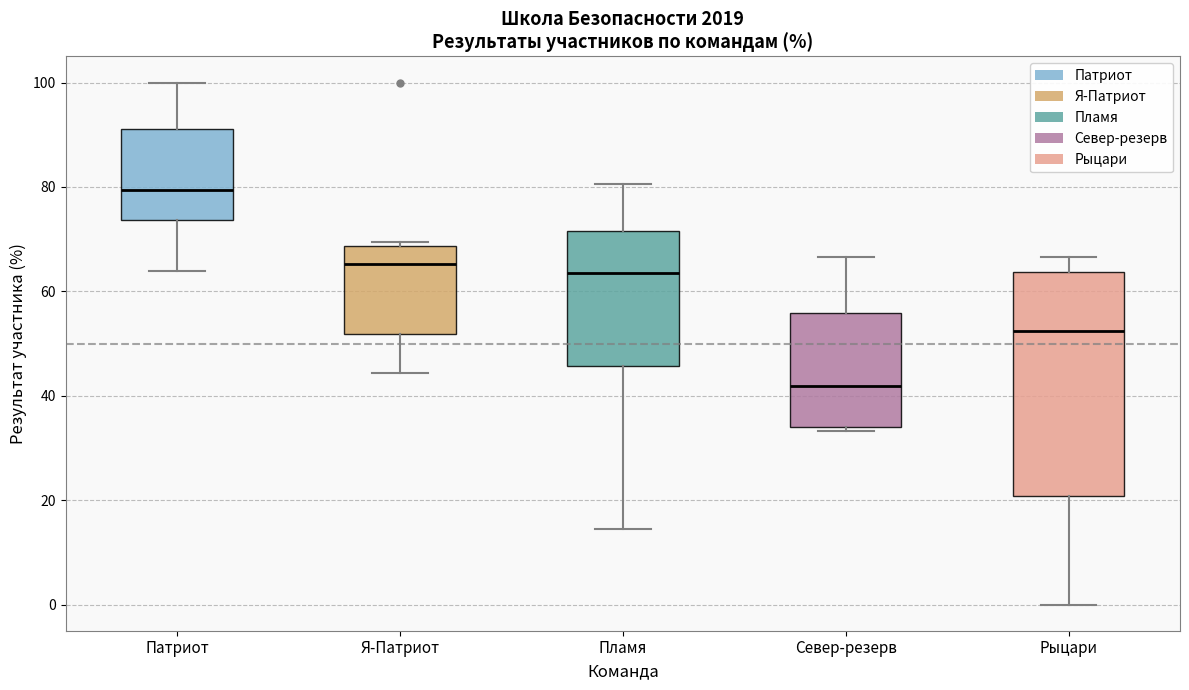

Where does the upper whisker of the box for Рыцари end on the y-axis? The values are not printed on the chart, so give them approximately, as read against the axis.

66